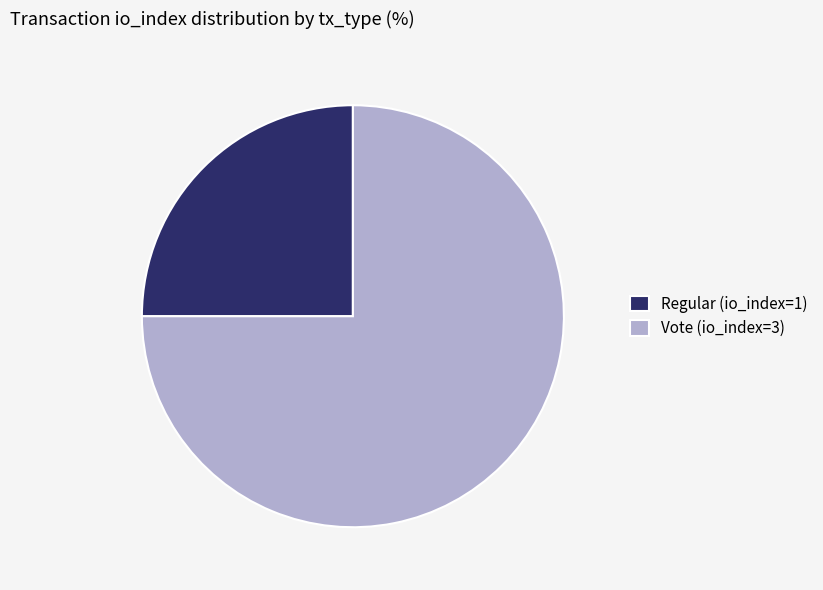

The Vote (io_index=3) slice represents 75% of the pie. True or false?

True